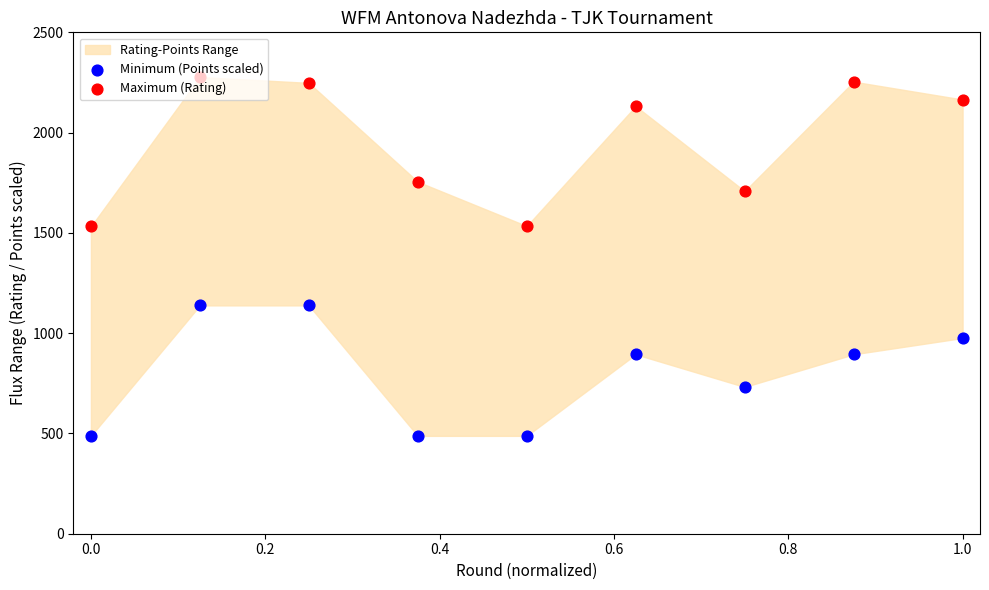

Is the value of Minimum (Points scaled) at 1.2 greater than the value of Maximum (Rating) at 0.0?

No